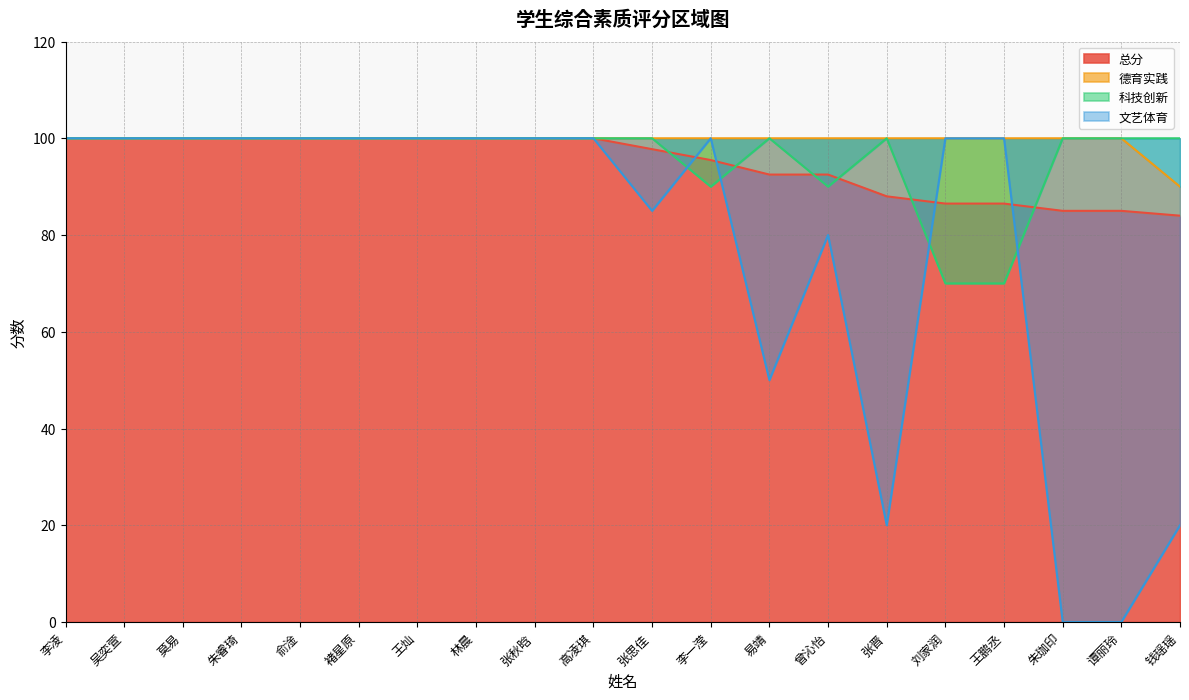

Rank the series at 谭丽玲 from highest to lowest value.

德育实践, 科技创新, 总分, 文艺体育